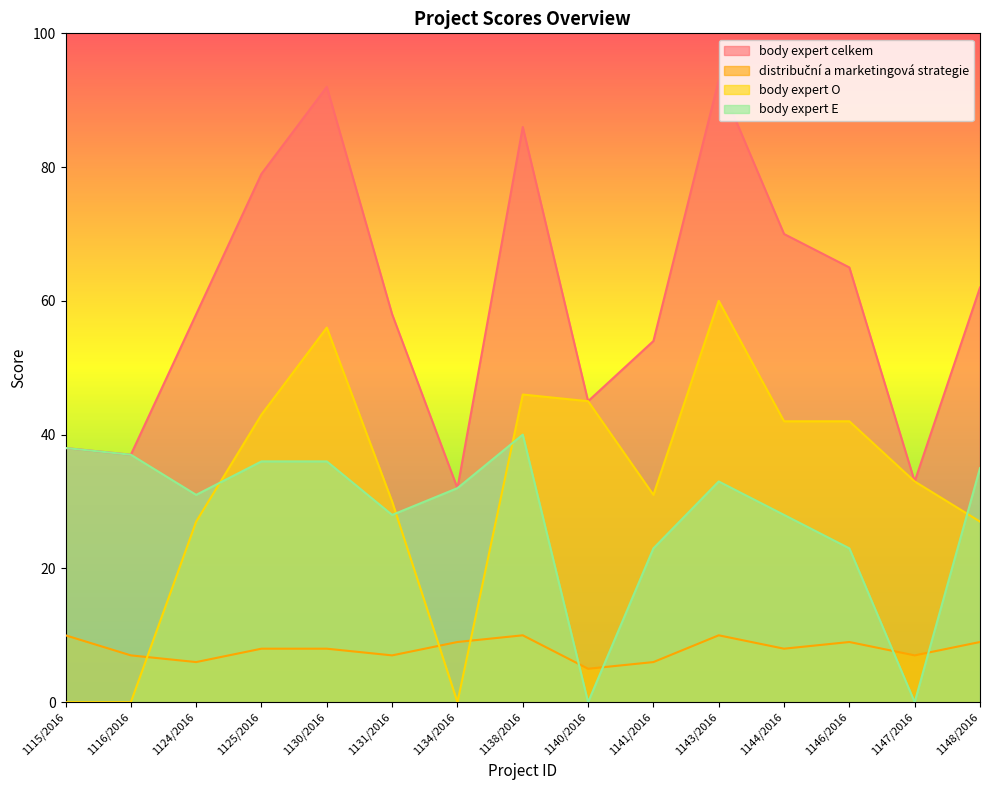

At which category does the chart reach its peak across all series?

1143/2016